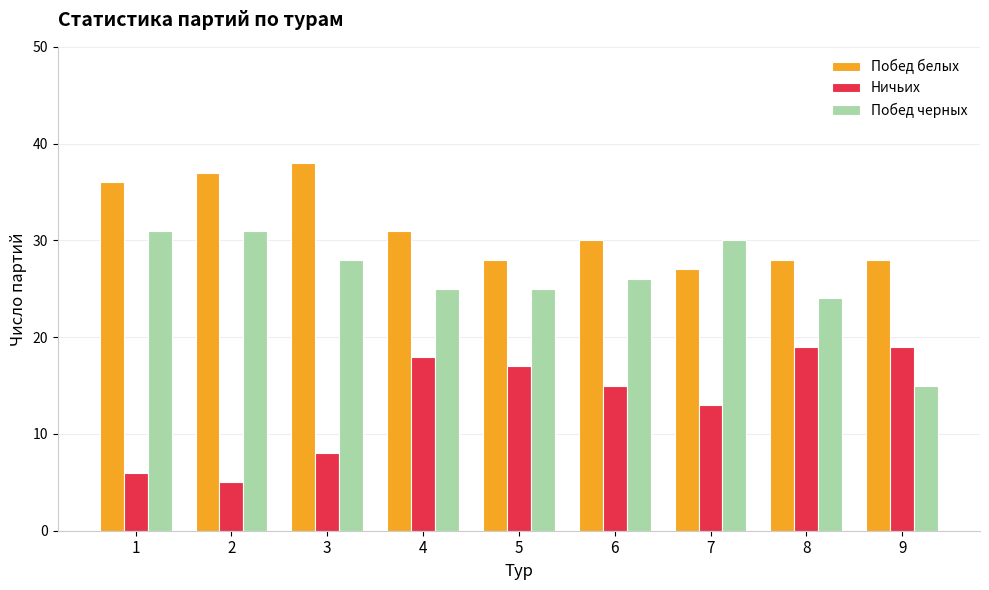

At how many categories does at least one series exceed 23?

9